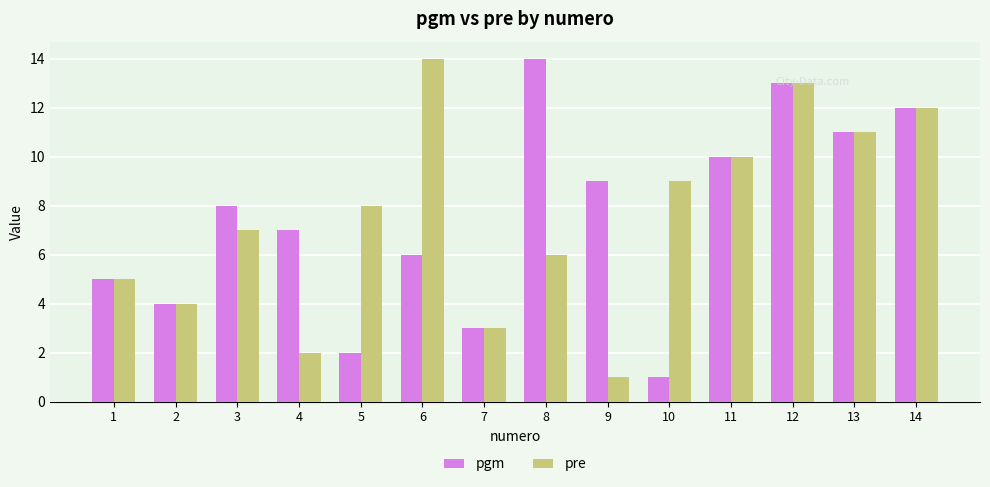

How many groups of bars are there?

14